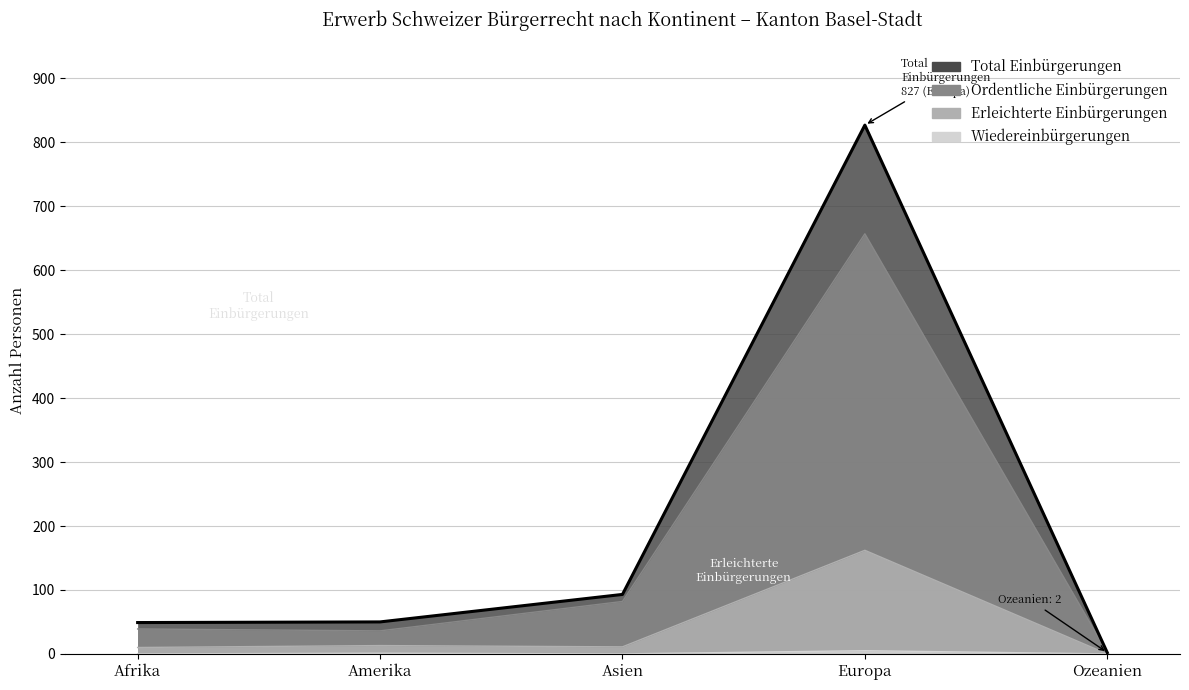

Which series has the largest total across all categories?

Total Einbürgerungen